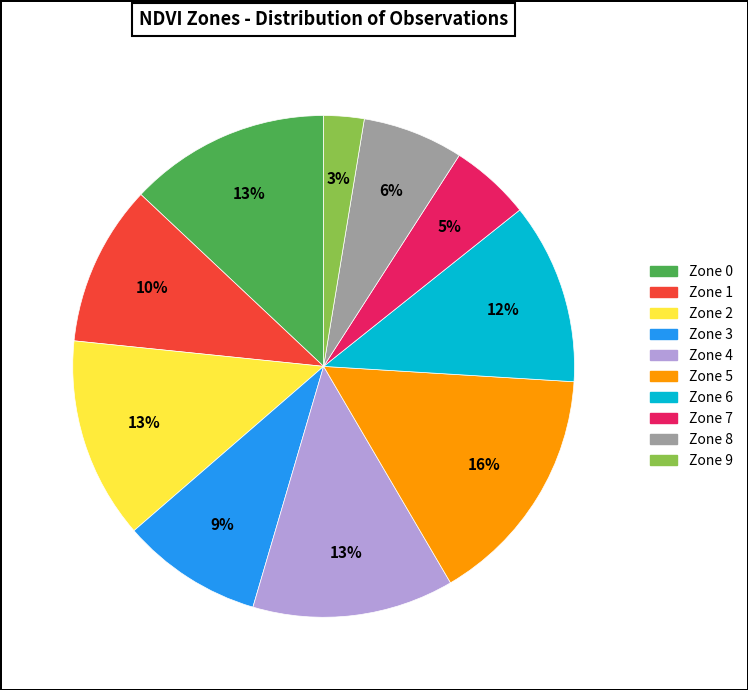

Which category has the smallest portion of the pie?

Zone 9